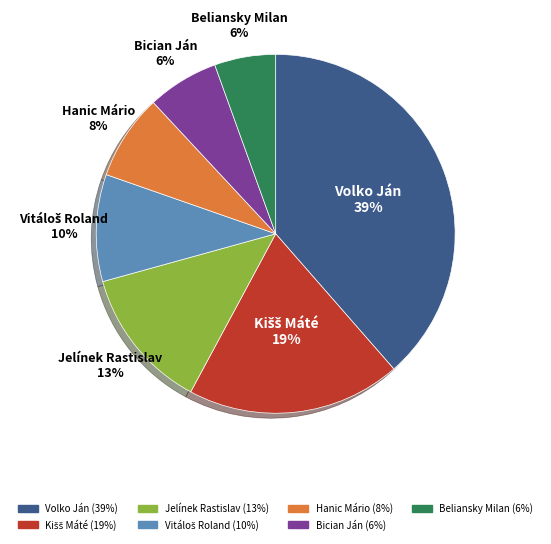

Which slice is the largest?

Volko Ján